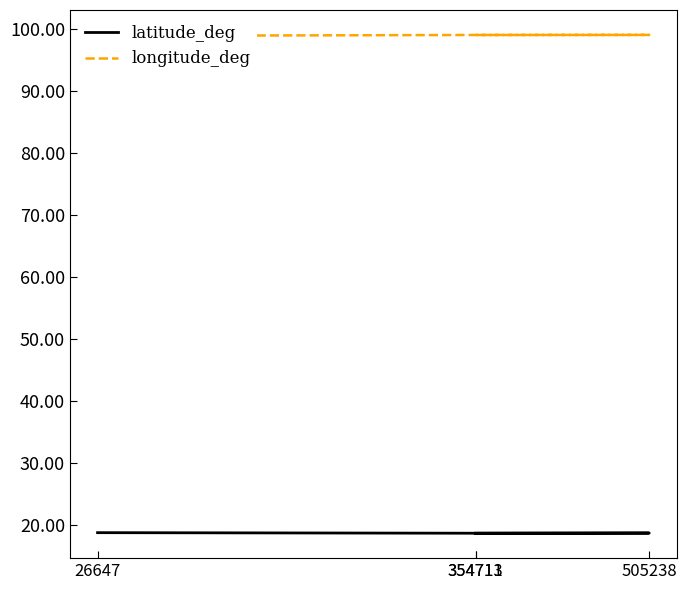

At which category does longitude_deg reach its first local peak?

505238